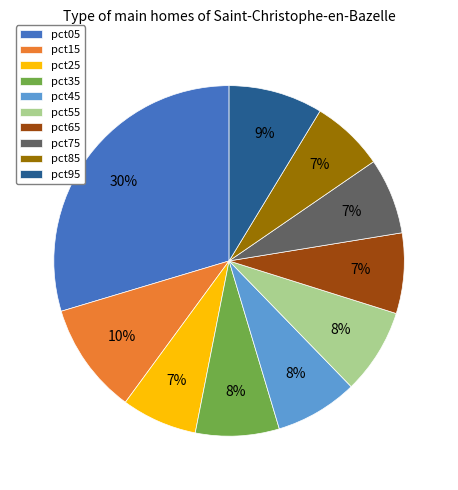

The pct55 slice represents 3% of the pie. True or false?

False